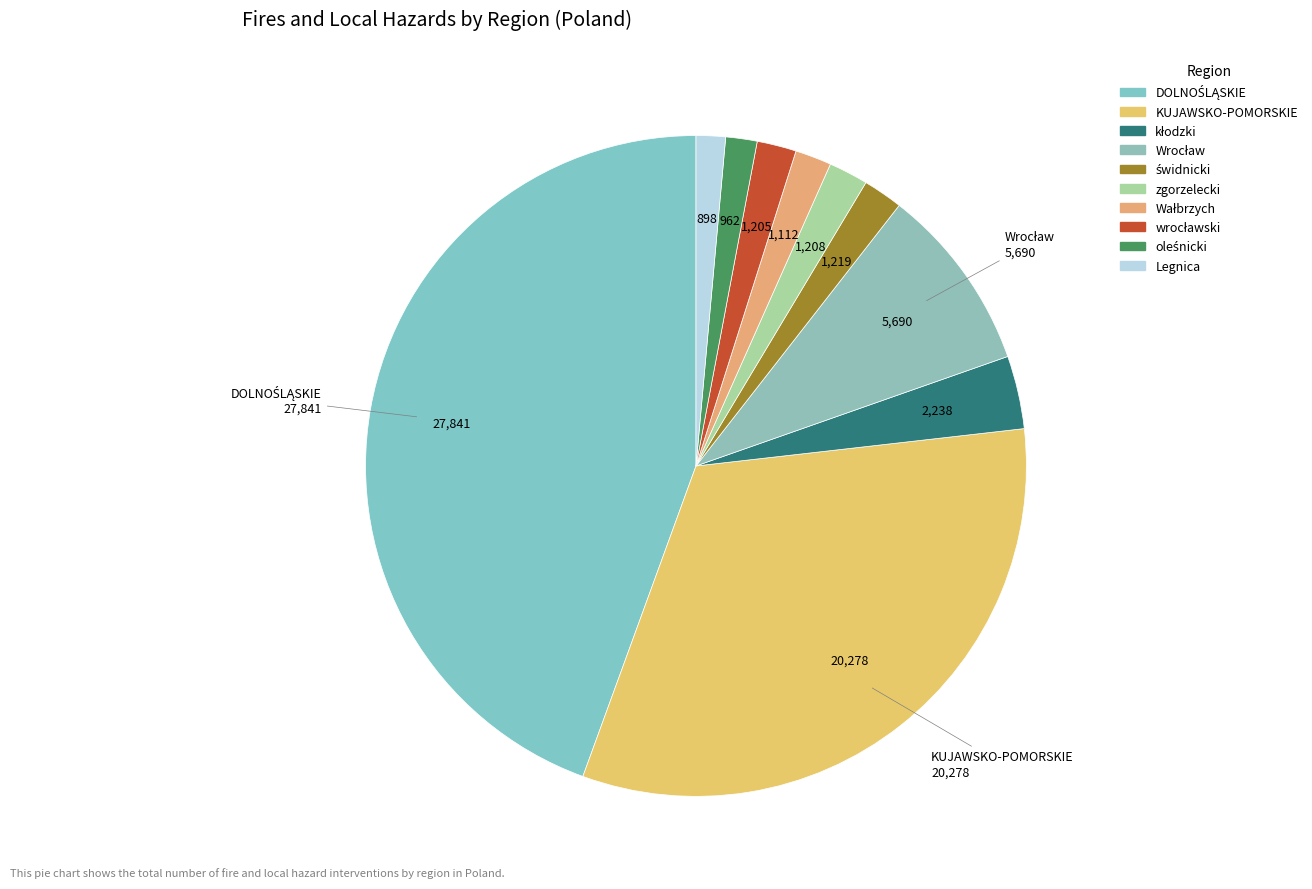

To the nearest percent, what is the average slice percentage?

10%